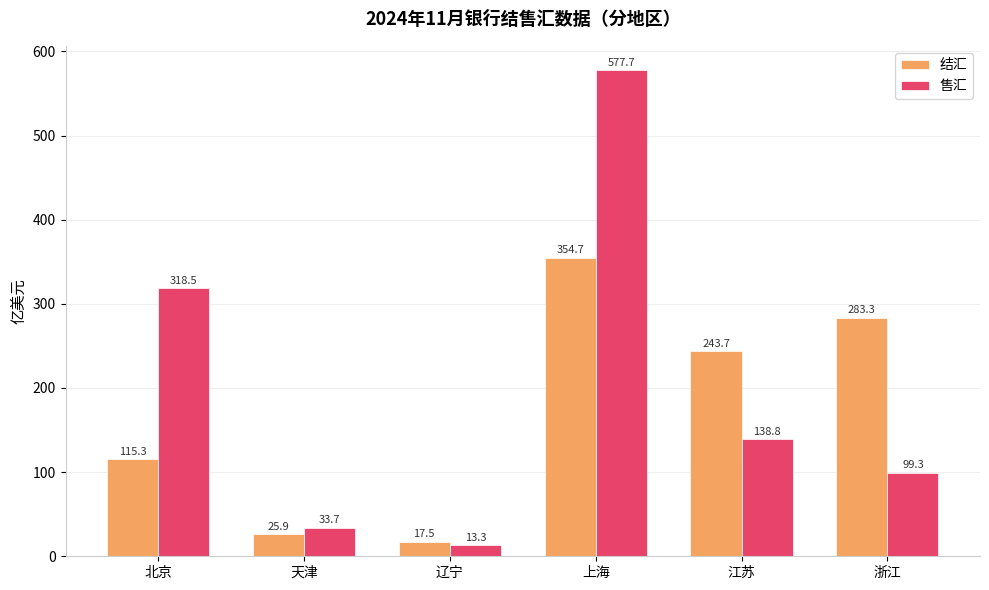

What is the value of the 售汇 bar at the 5th from the left?

138.8